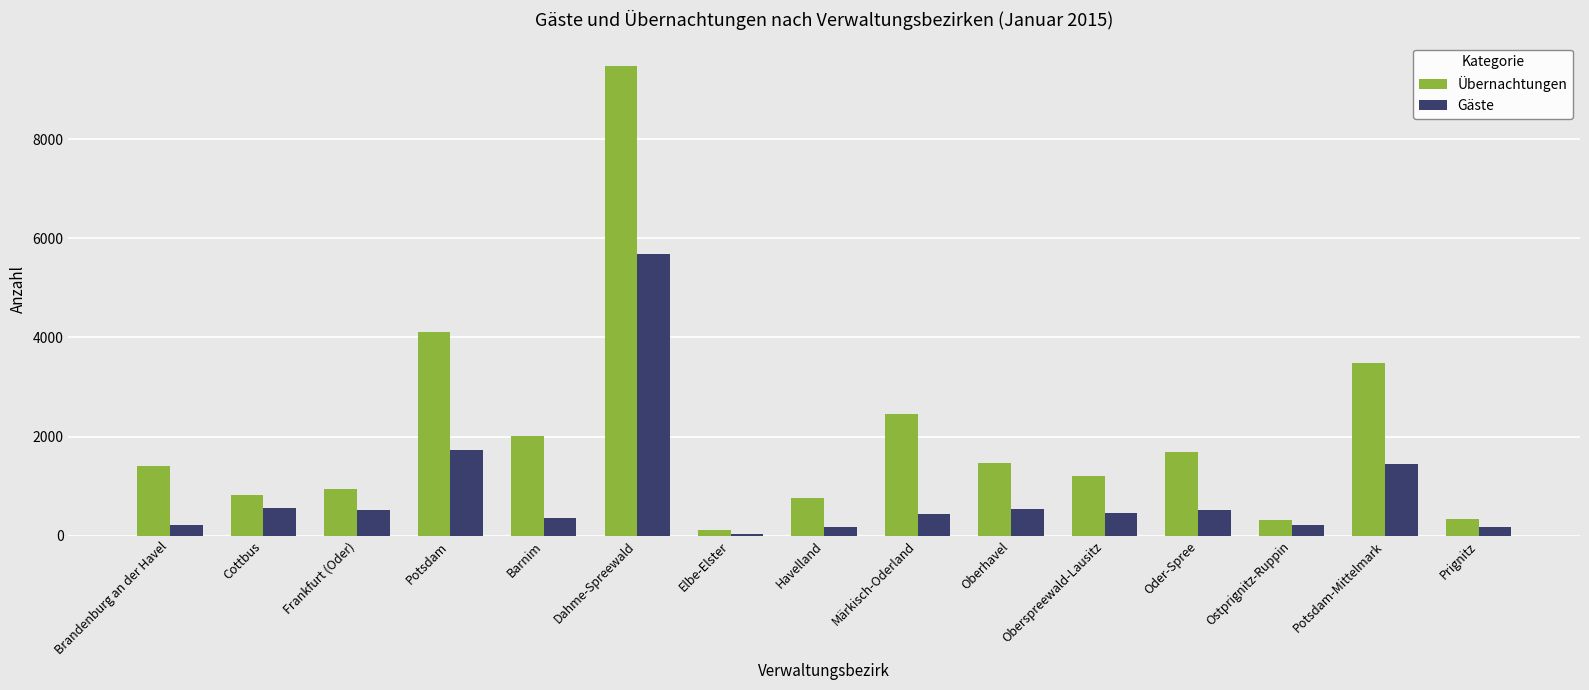

The value of Gäste at Dahme-Spreewald is 3230. True or false?

False